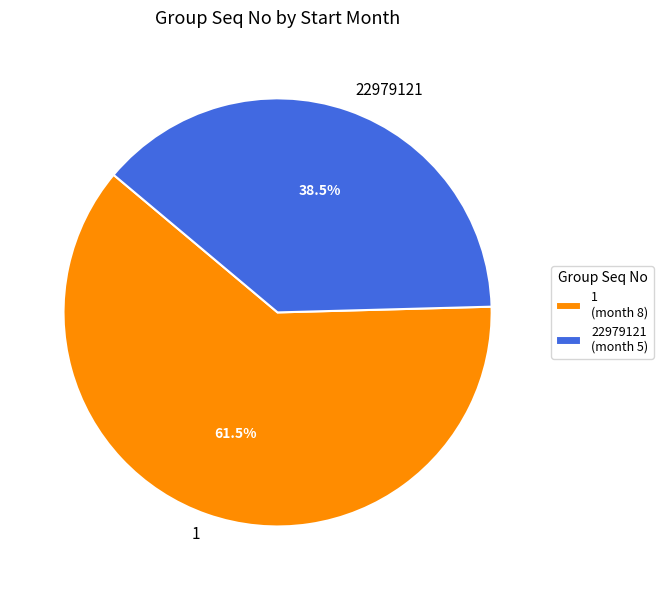

Does 22979121 account for over 50% of the chart?

No